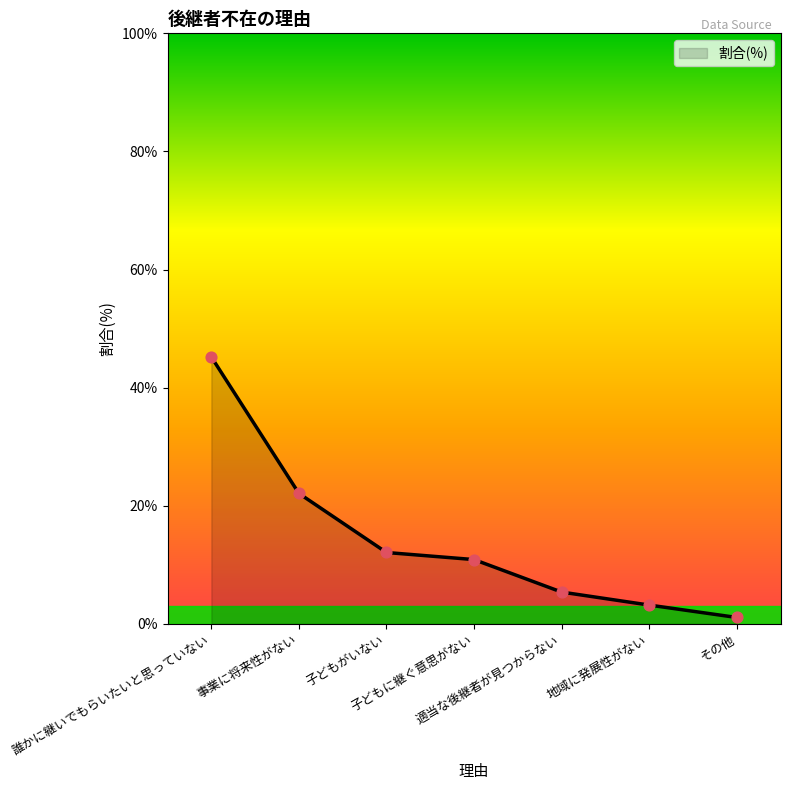

Approximately how many times larger is the value at その他 compared to 適当な後継者が見つからない?

0.2